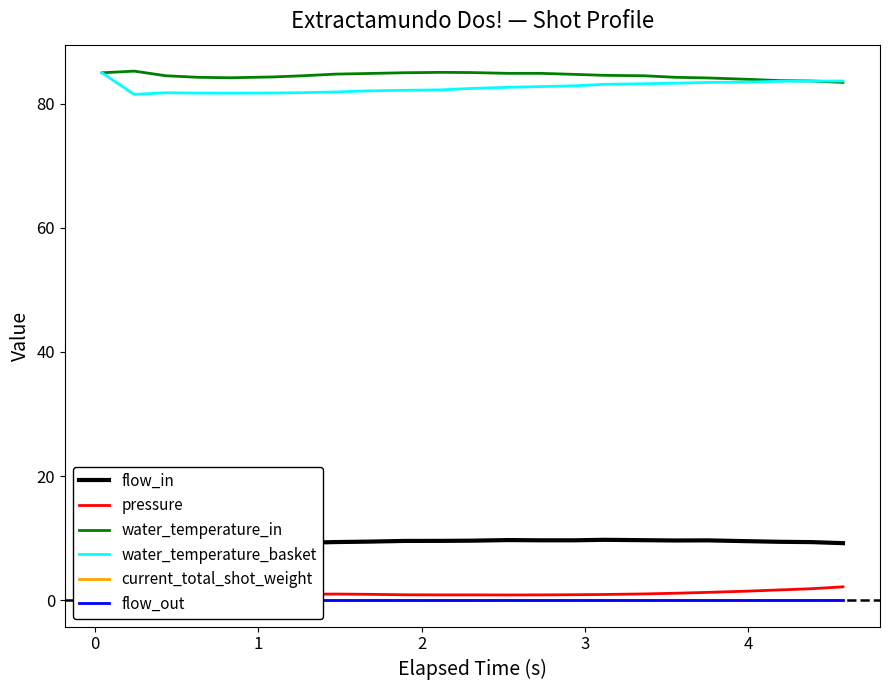

What is the minimum value for water_temperature_basket?

81.5